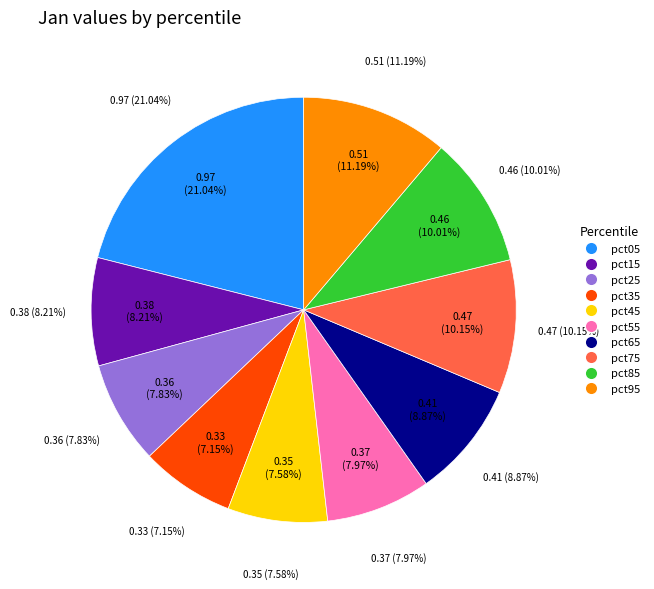

What is the change in value from pct05 to pct25?

-0.6